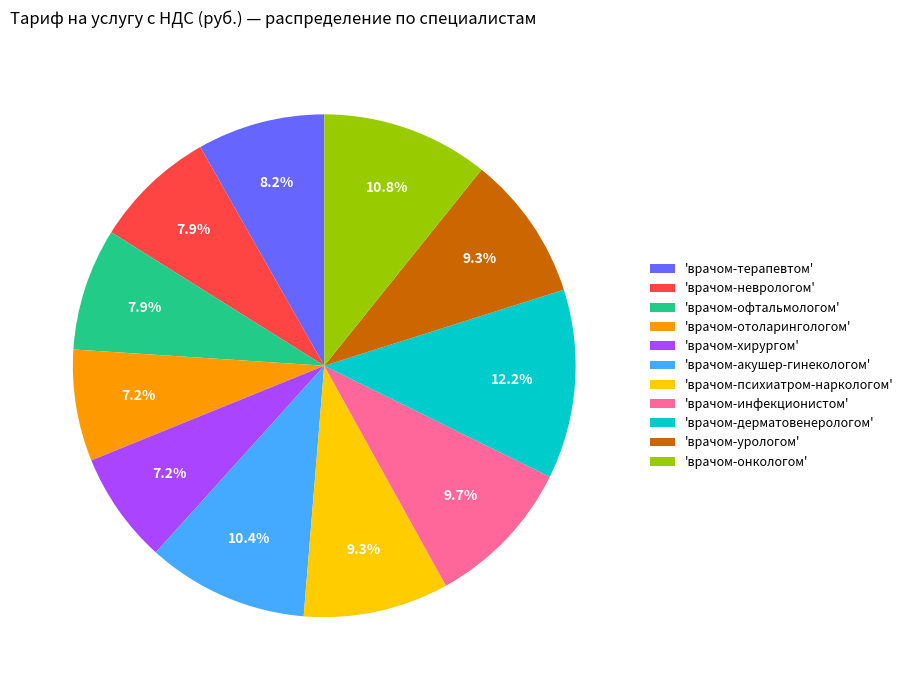

Which has a higher value, 'врачом-хирургом' or 'врачом-акушер-гинекологом'?

'врачом-акушер-гинекологом'